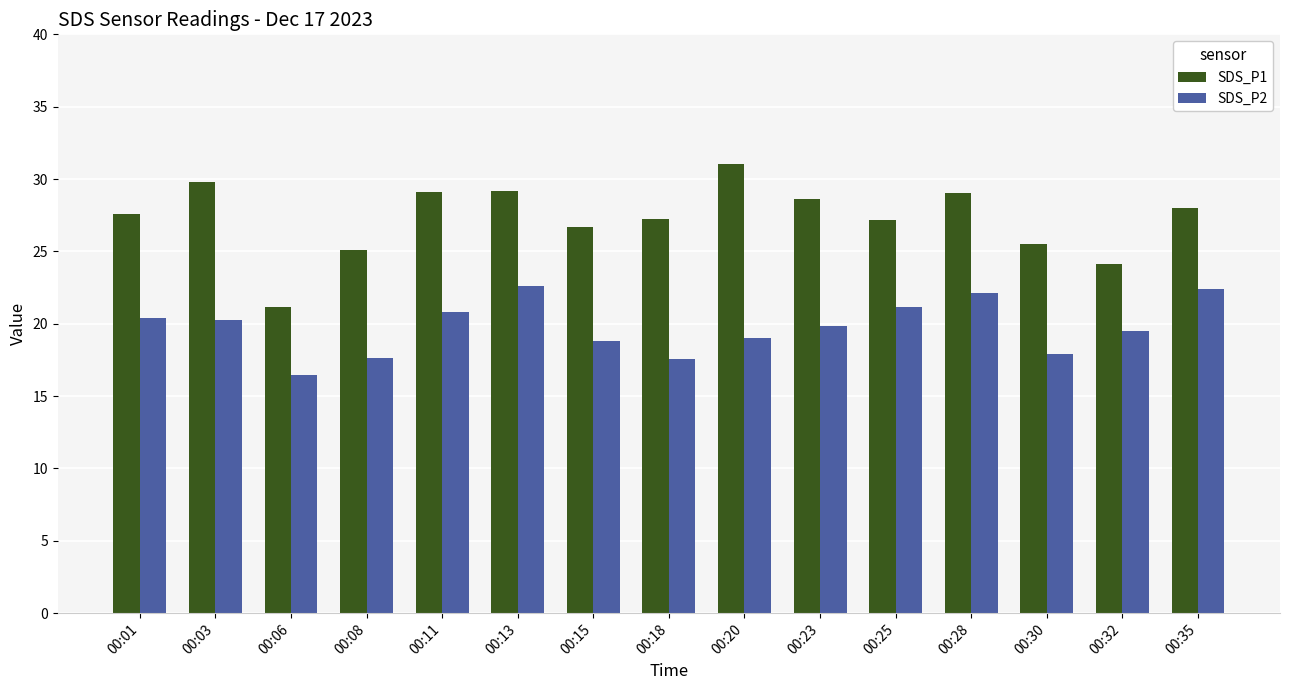

What is the difference between the second highest and minimum values in the SDS_P2 series?

5.9